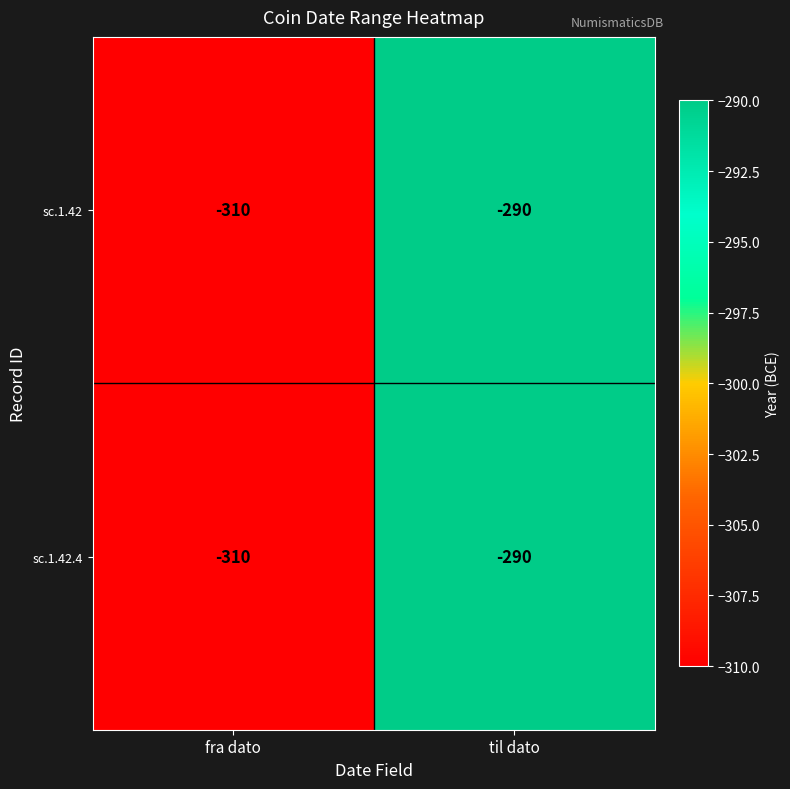

Reading left to right, extract all data points from this chart.

sc.1.42: -310	-290
sc.1.42.4: -310	-290